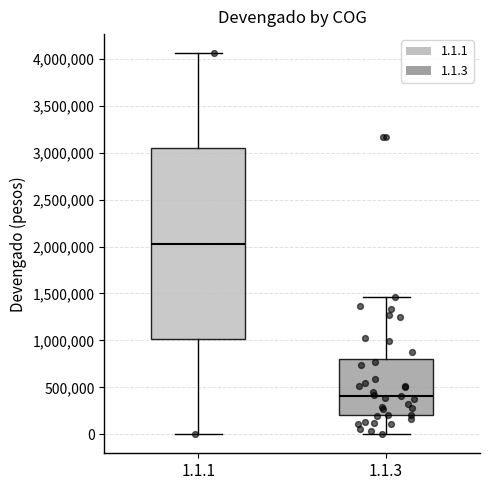

Which box's median line is the highest?

1.1.1